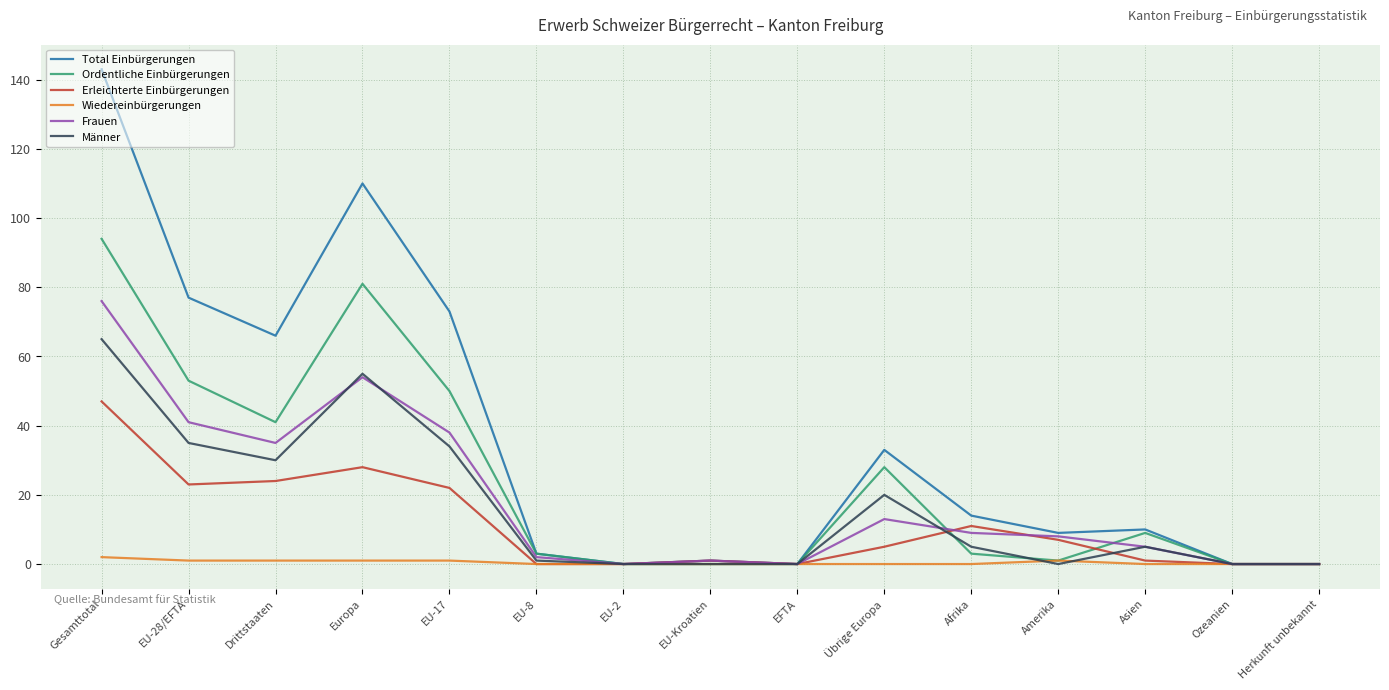

What is the maximum value for Erleichterte Einbürgerungen?

47